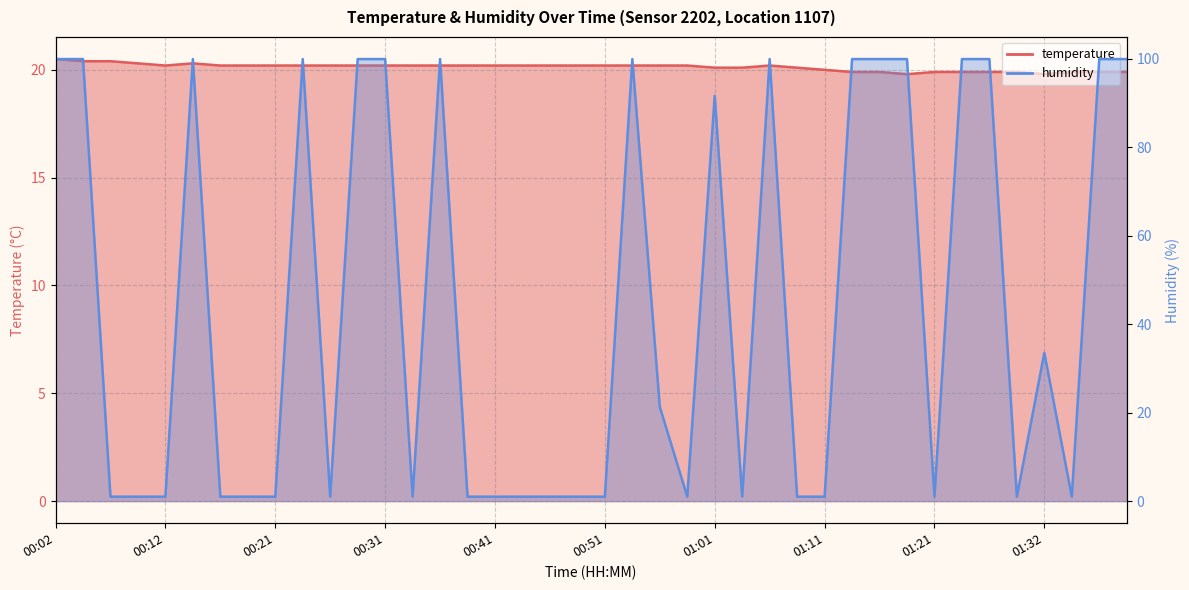

At how many categories does at least one series exceed 60?

17